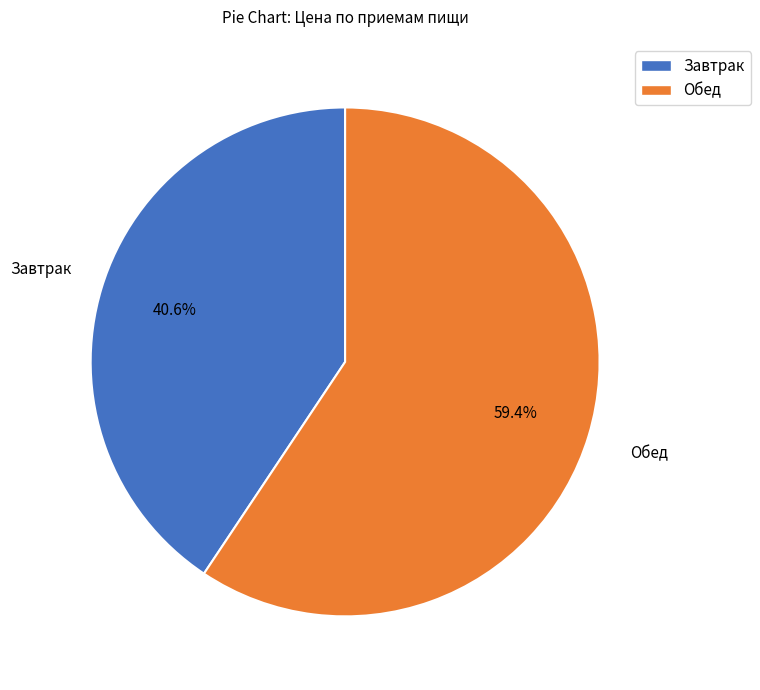

Between Обед and Завтрак, which is larger?

Обед